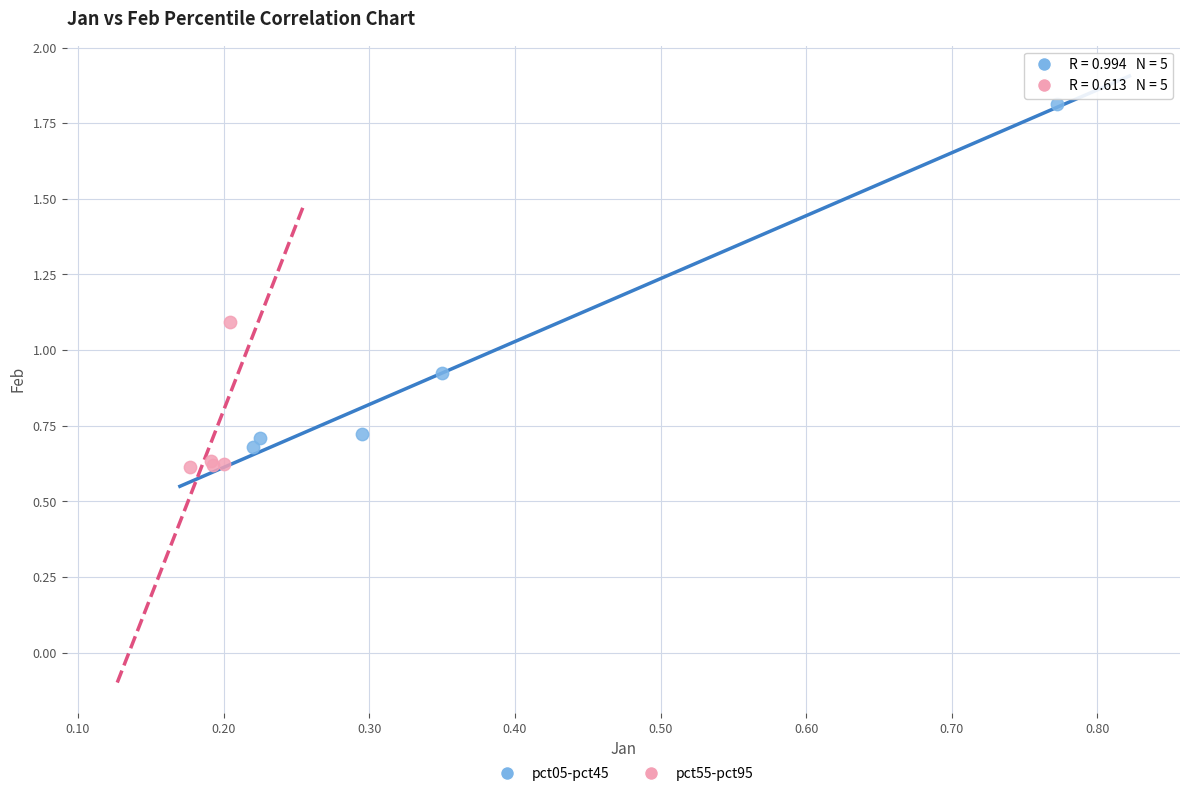

Which series contains the lowest Y value?

pct55-pct95